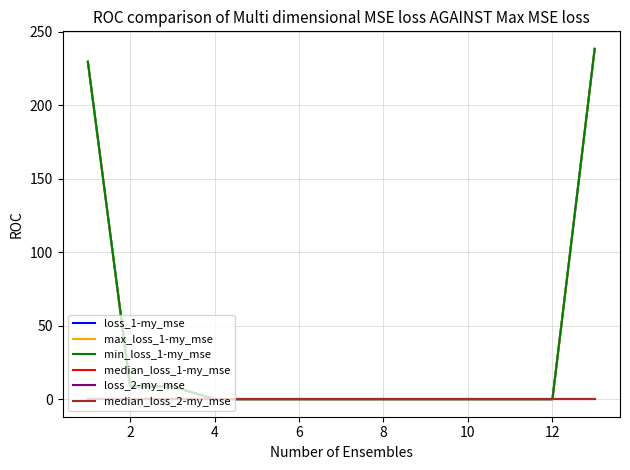

True or false: loss_1-my_mse and median_loss_1-my_mse cross at least once.

False